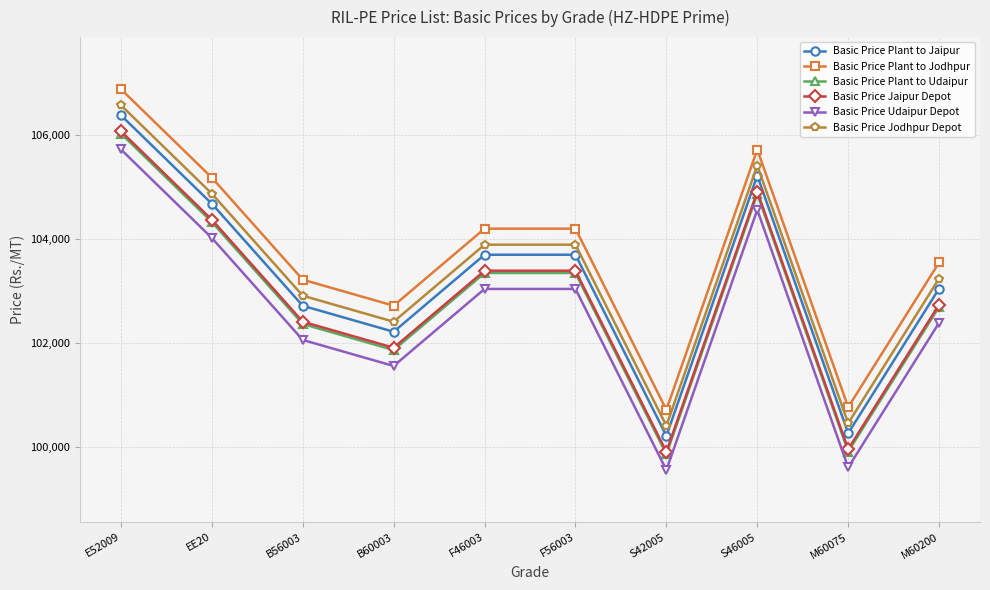

At which label does Basic Price Jodhpur Depot reach its peak?

E52009